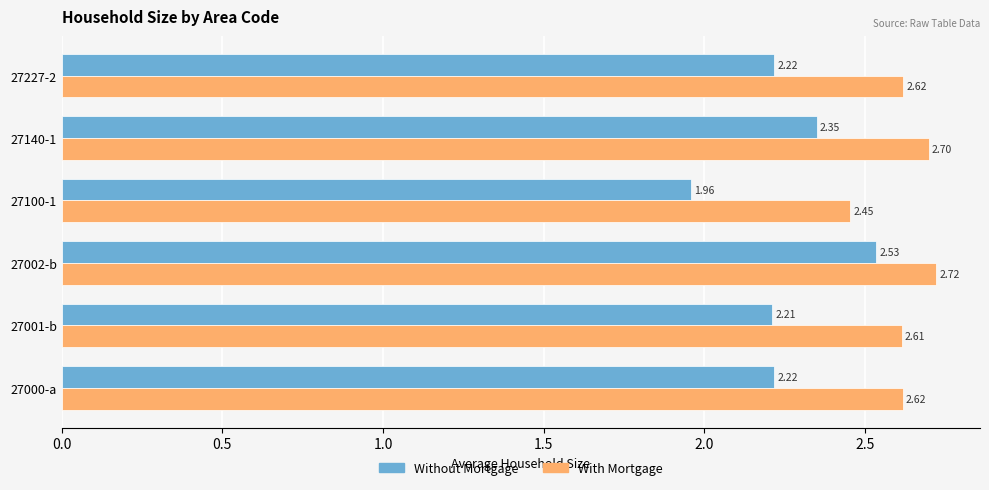

Which label corresponds to the smallest value in the chart?

27100-1